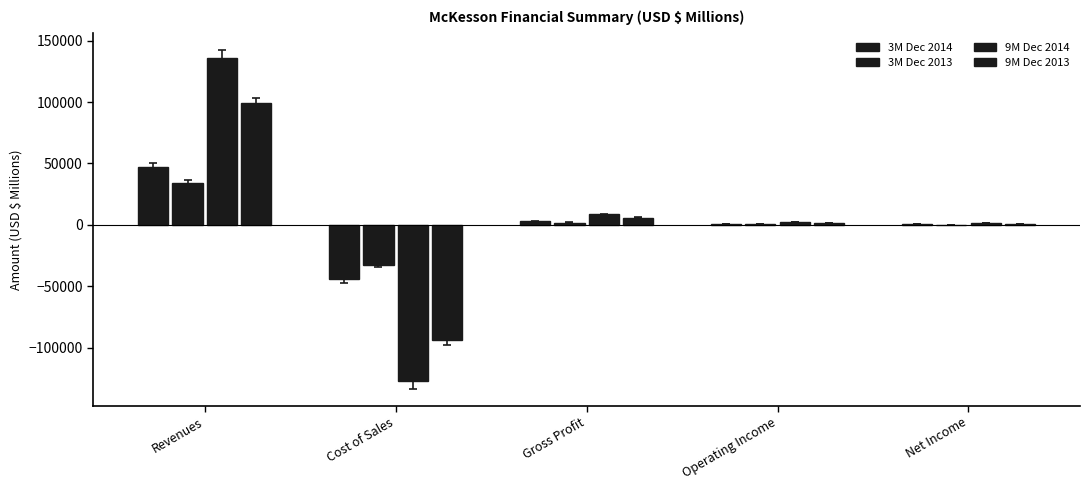

The 3M Dec 2014 series shows 1308 at Gross Profit. True or false?

False